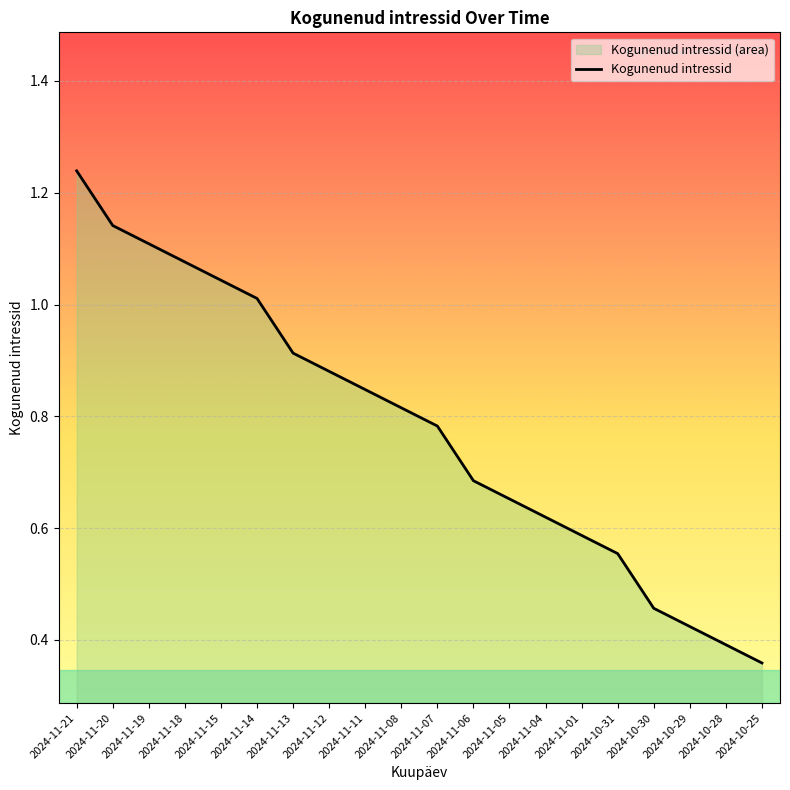

What is the smallest value displayed?

0.4